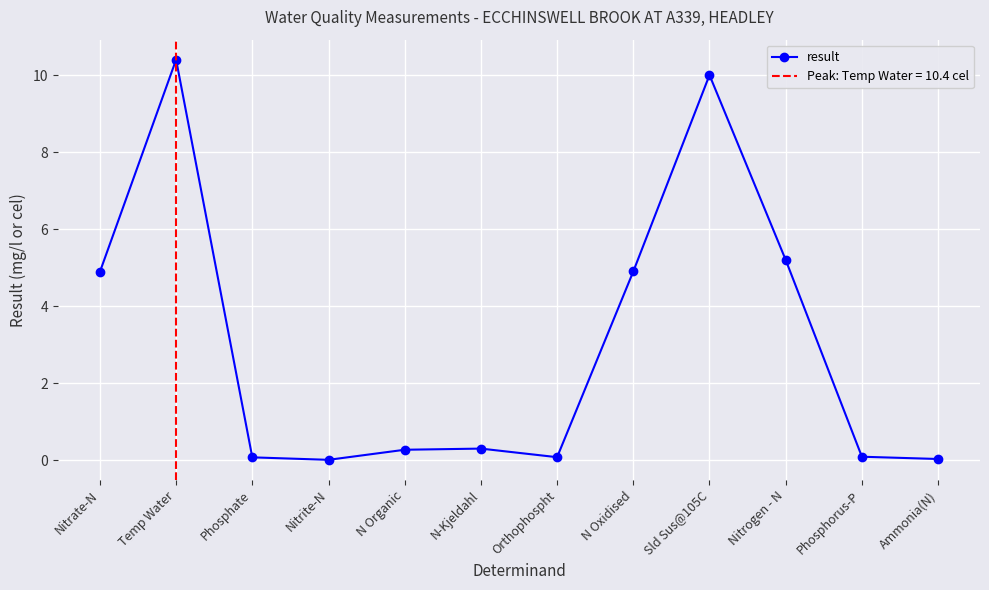

Reading left to right, what are all the values shown in this chart?

Nitrate-N=4.9	Temp Water=10.4	Phosphate=0.1	Nitrite-N=0.0	N Organic=0.3	N-Kjeldahl=0.3	Orthophospht=0.1	N Oxidised=4.9	Sld Sus@105C=10.0	Nitrogen - N=5.2	Phosphorus-P=0.1	Ammonia(N)=0.0